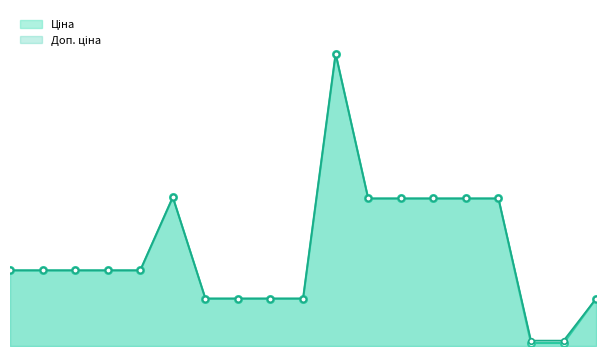

At which label is Доп. ціна line closest to 29754?

5